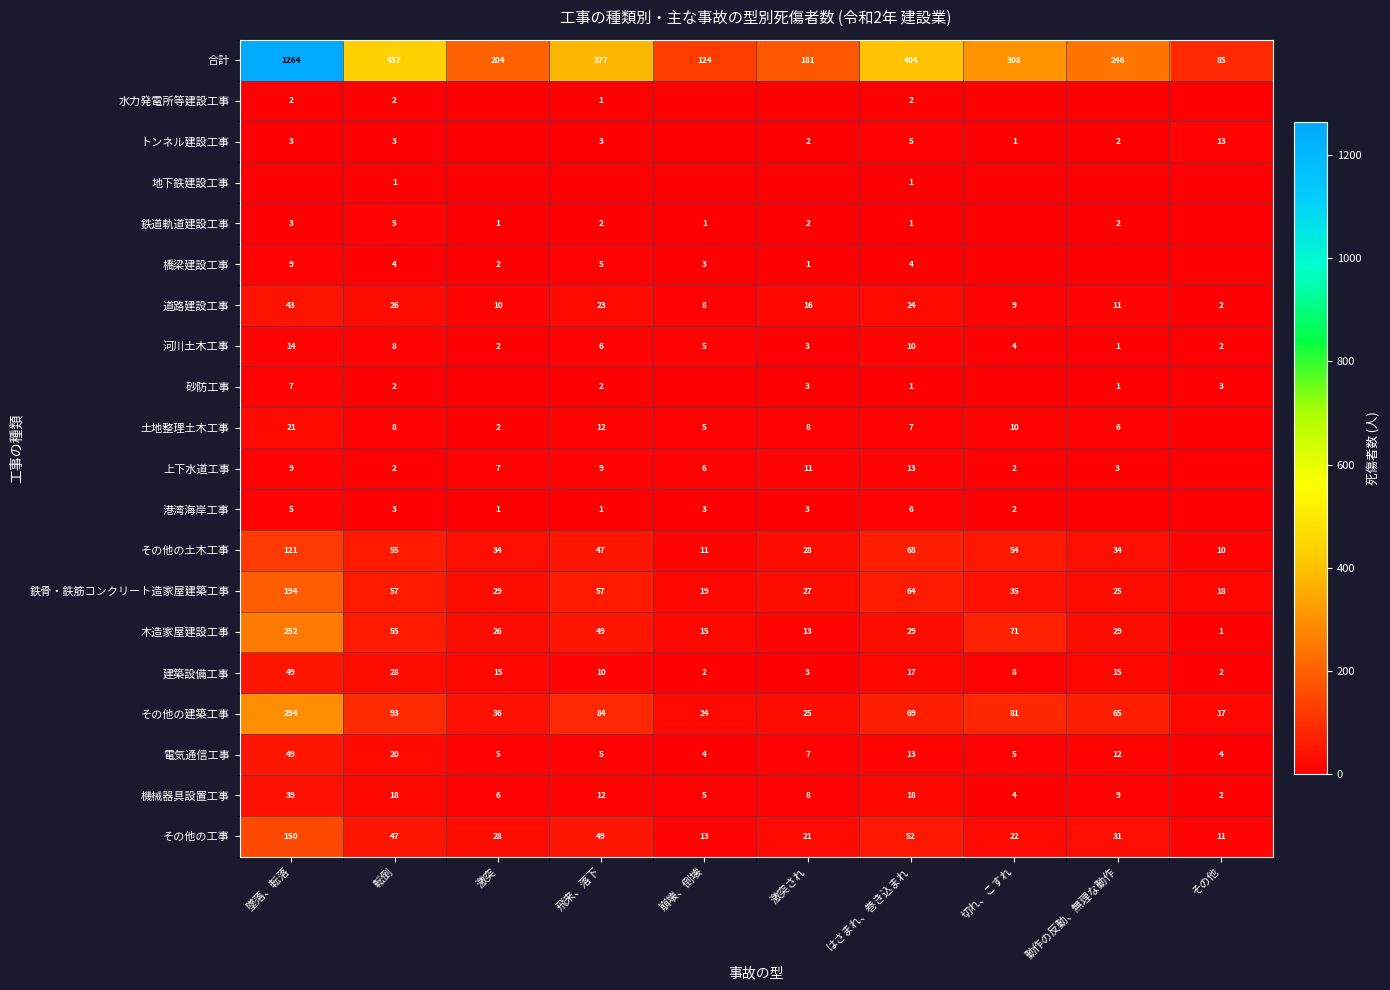

At which label is 木造家屋建設工事 closest to 126?

切れ、こすれ